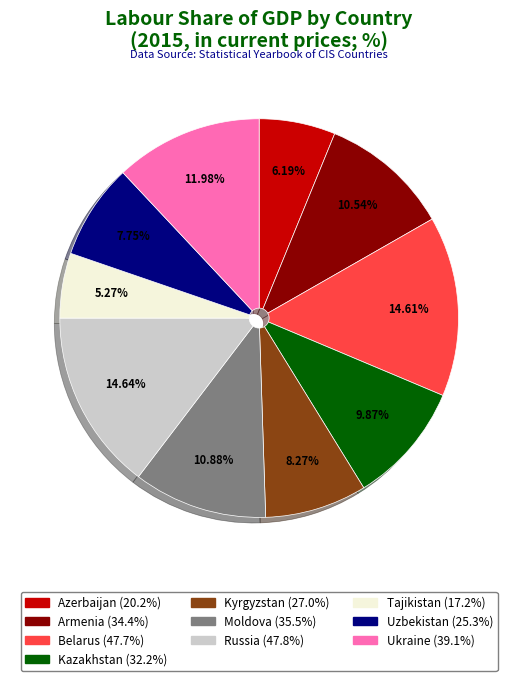

Which slice is the smallest?

Tajikistan